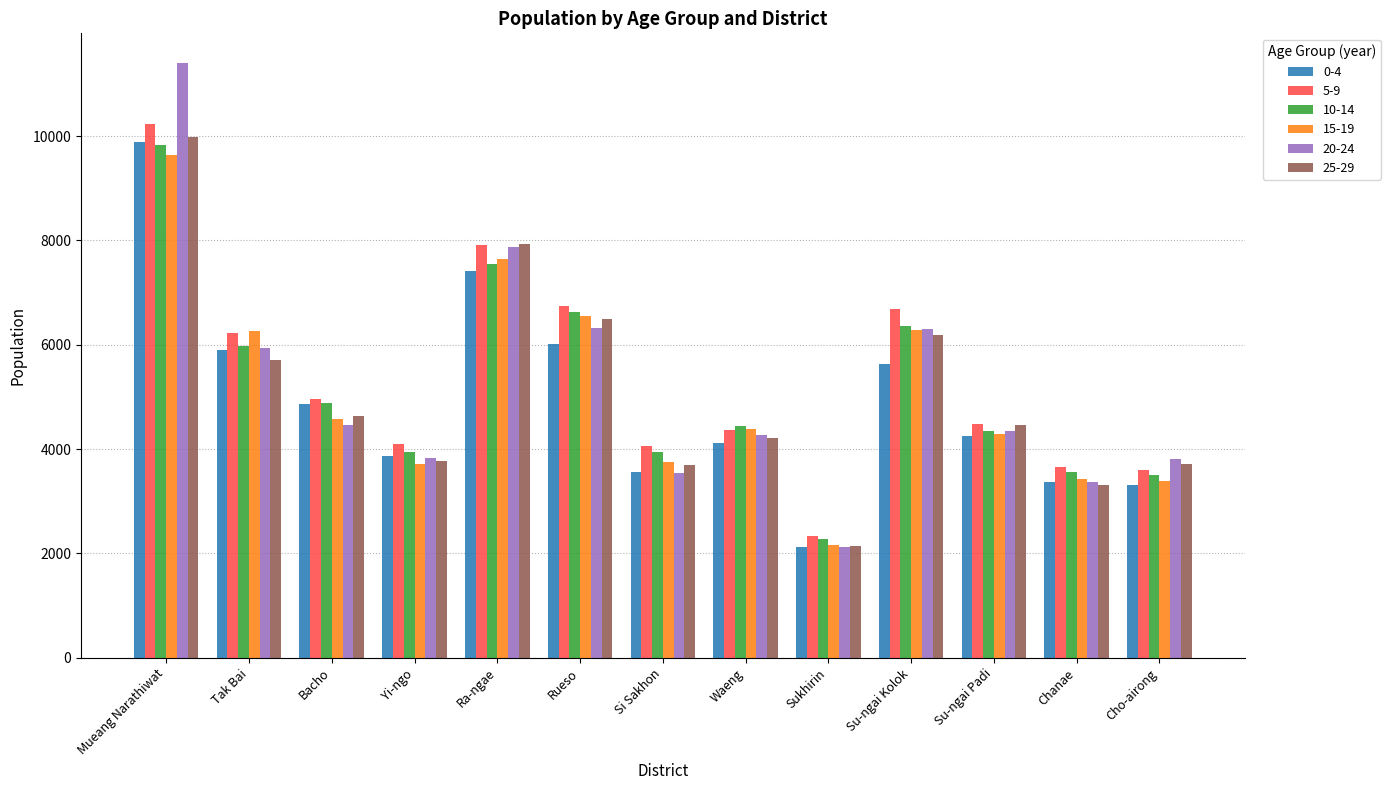

How many groups of bars are there?

13